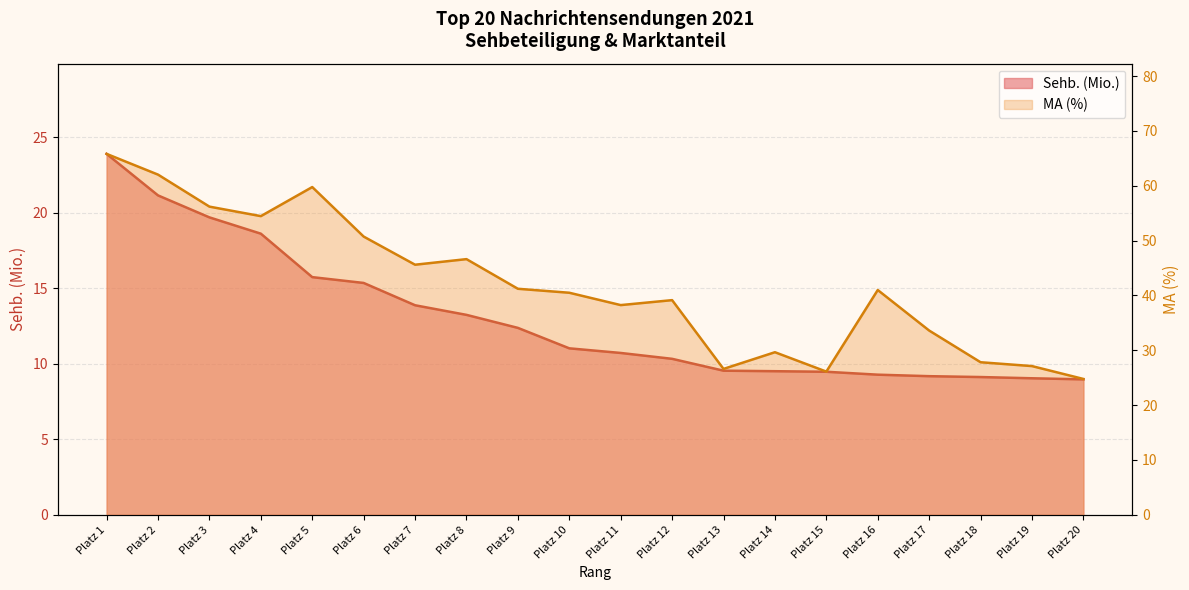

Rank the series by their maximum value, from highest to lowest.

MA (%), Sehb. (Mio.)